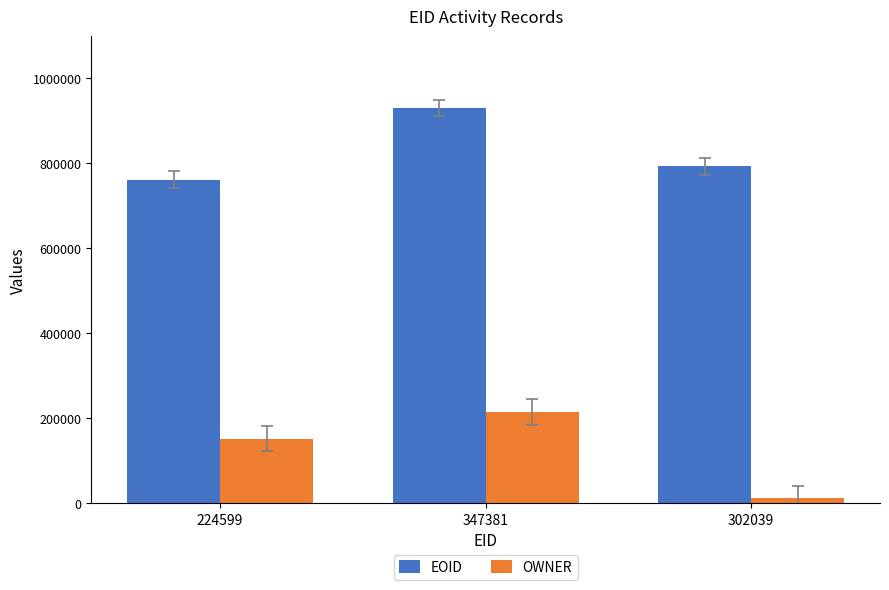

What is the maximum value shown in the chart?

930393